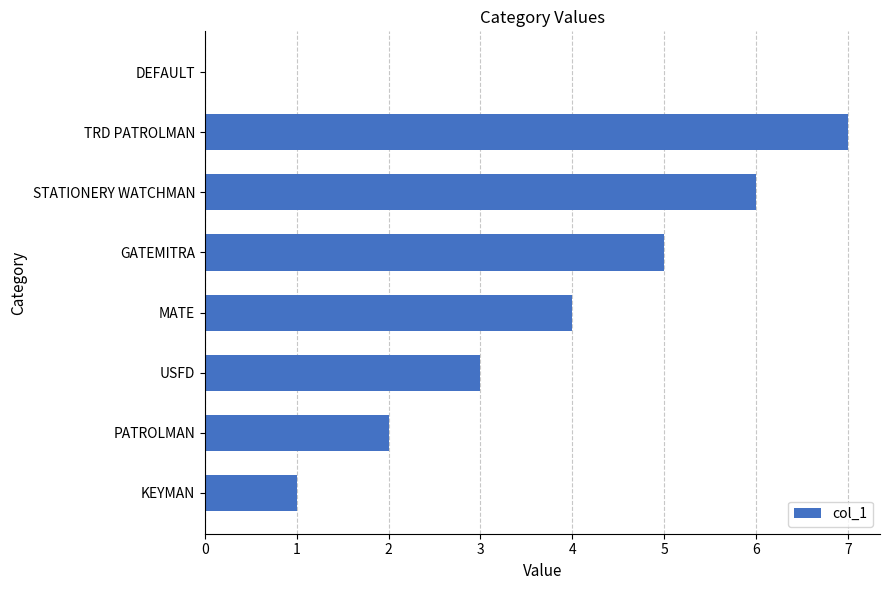

What is the approximate value at STATIONERY WATCHMAN?

6